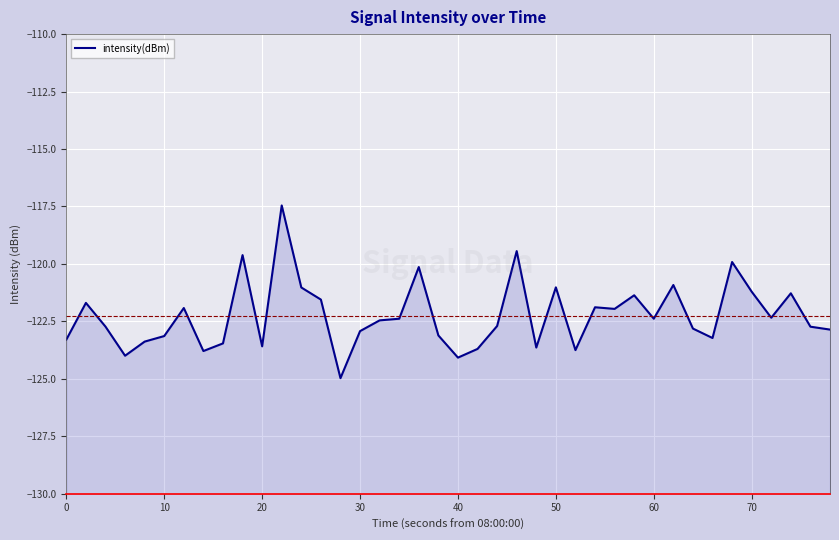

How many points are higher than both their immediate neighbors (excluding endpoints)?

12